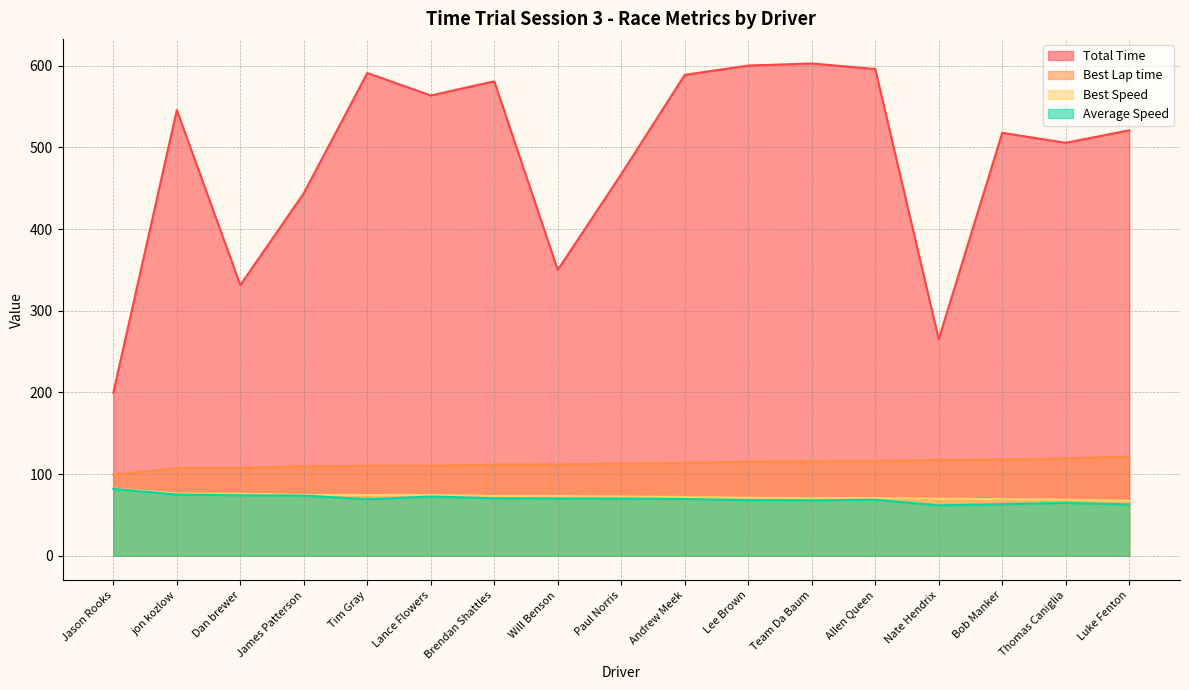

Reading left to right, list all the values displayed in this chart.

Total Time: Jason Rooks=199.6	jon kozlow=545.8	Dan brewer=331.4	James Patterson=443.9	Tim Gray=591.1	Lance Flowers=563.6	Brendan Shattles=581.0	Will Benson=350.0	Paul Norris=467.3	Andrew Meek=588.9	Lee Brown=600.3	Team Da Baum=602.8	Allen Queen=596.1	Nate Hendrix=265.1	Bob Manker=517.9	Thomas Caniglia=505.6	Luke Fenton=520.9
Best Lap time: Jason Rooks=99.2	jon kozlow=107.3	Dan brewer=107.6	James Patterson=109.6	Tim Gray=110.1	Lance Flowers=110.1	Brendan Shattles=111.6	Will Benson=111.7	Paul Norris=112.9	Andrew Meek=113.6	Lee Brown=115.2	Team Da Baum=115.7	Allen Queen=115.8	Nate Hendrix=117.2	Bob Manker=117.9	Thomas Caniglia=119.2	Luke Fenton=121.5
Best Speed: Jason Rooks=82.3	jon kozlow=76.2	Dan brewer=76.0	James Patterson=74.6	Tim Gray=74.2	Lance Flowers=74.2	Brendan Shattles=73.2	Will Benson=73.1	Paul Norris=72.4	Andrew Meek=72.0	Lee Brown=70.9	Team Da Baum=70.6	Allen Queen=70.6	Nate Hendrix=69.7	Bob Manker=69.3	Thomas Caniglia=68.6	Luke Fenton=67.3
Average Speed: Jason Rooks=81.9	jon kozlow=74.9	Dan brewer=74.0	James Patterson=73.6	Tim Gray=69.1	Lance Flowers=72.5	Brendan Shattles=70.3	Will Benson=70.1	Paul Norris=70.0	Andrew Meek=69.4	Lee Brown=68.1	Team Da Baum=67.8	Allen Queen=68.6	Nate Hendrix=61.7	Bob Manker=63.1	Thomas Caniglia=64.6	Luke Fenton=62.7